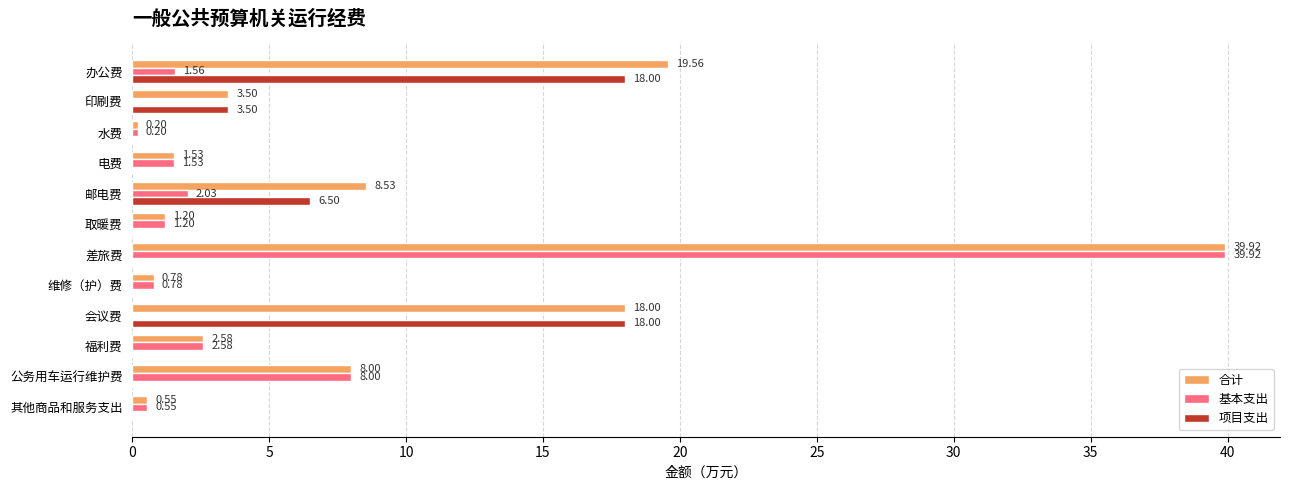

Between 水费 and 邮电费, which series saw the biggest shift?

合计